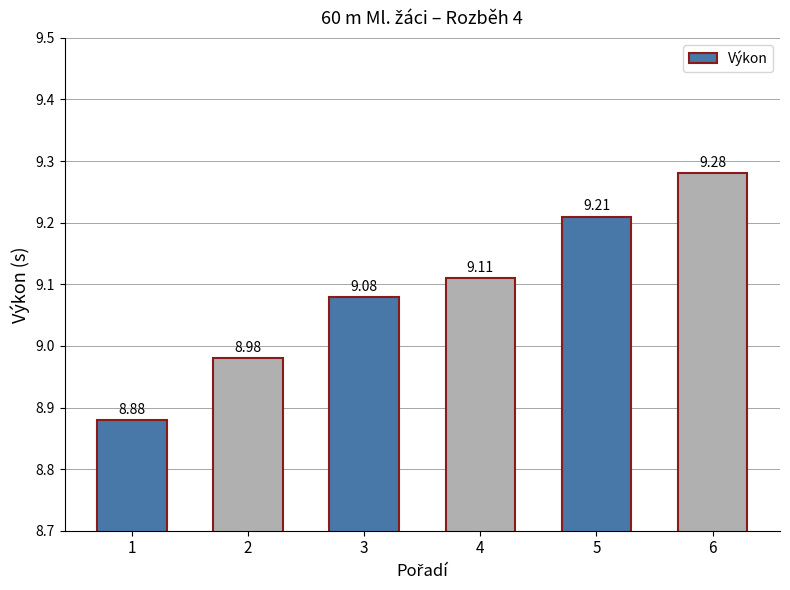

What is the smallest value displayed?

8.9